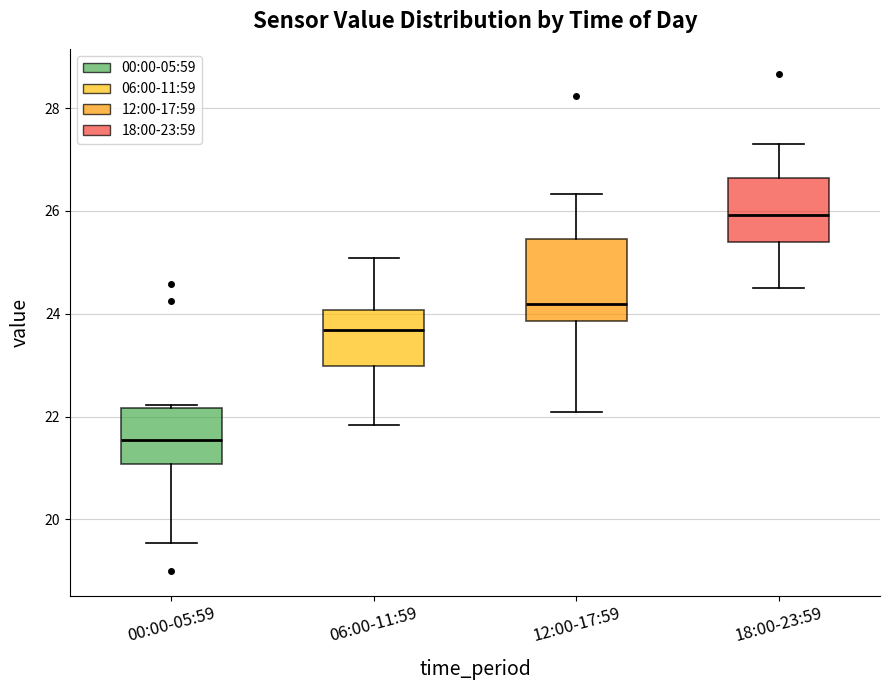

Which box's median line is the lowest?

00:00-05:59